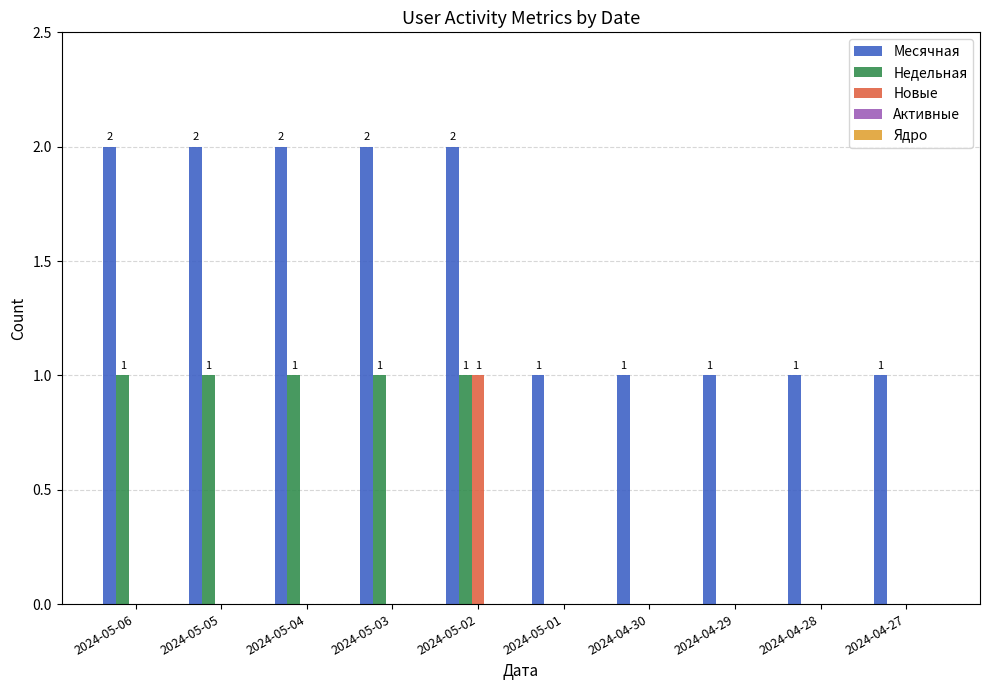

True or false: Недельная has a value of 0 at 2024-04-28.

True